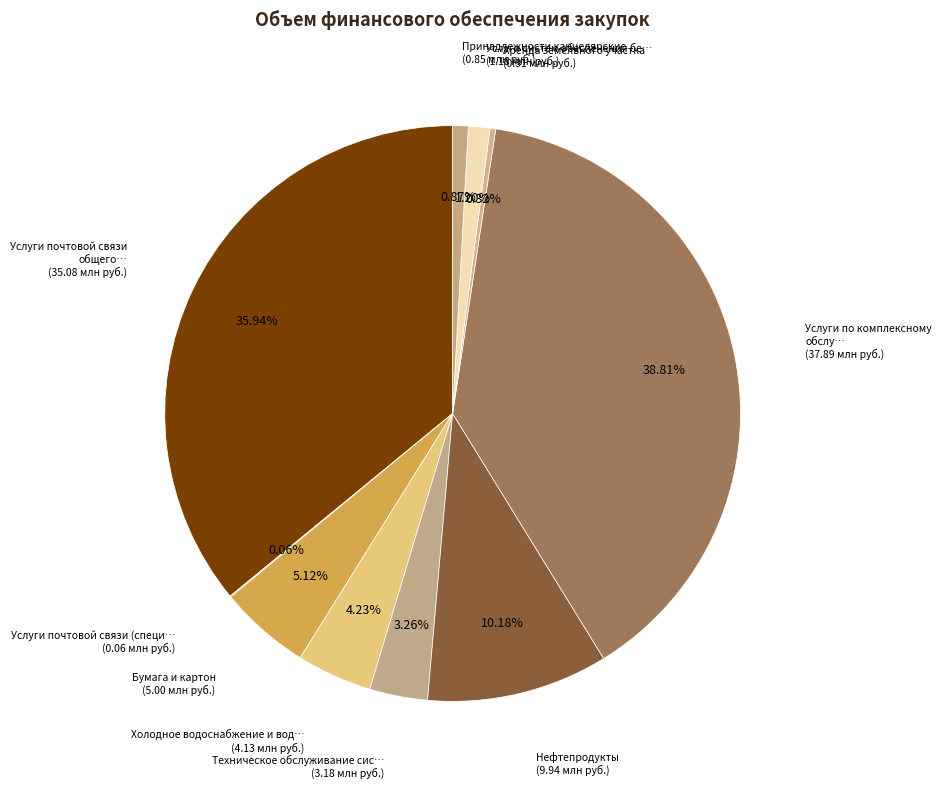

Which category has the biggest portion of the pie?

Услуги по комплексному обслуживанию помещений